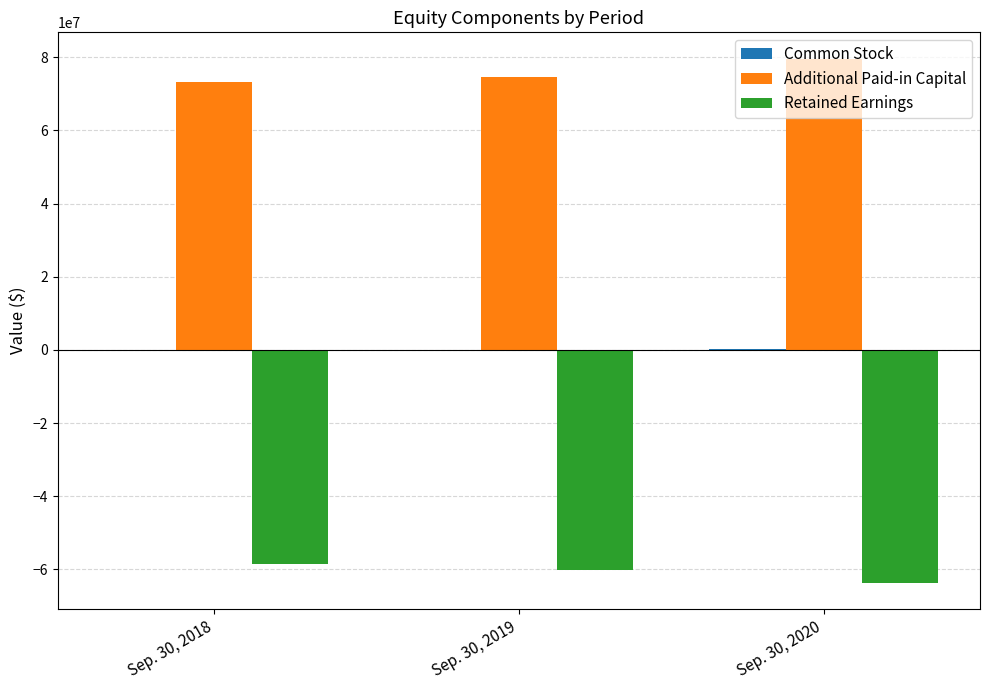

Which series has the largest total across all categories?

Additional Paid-in Capital